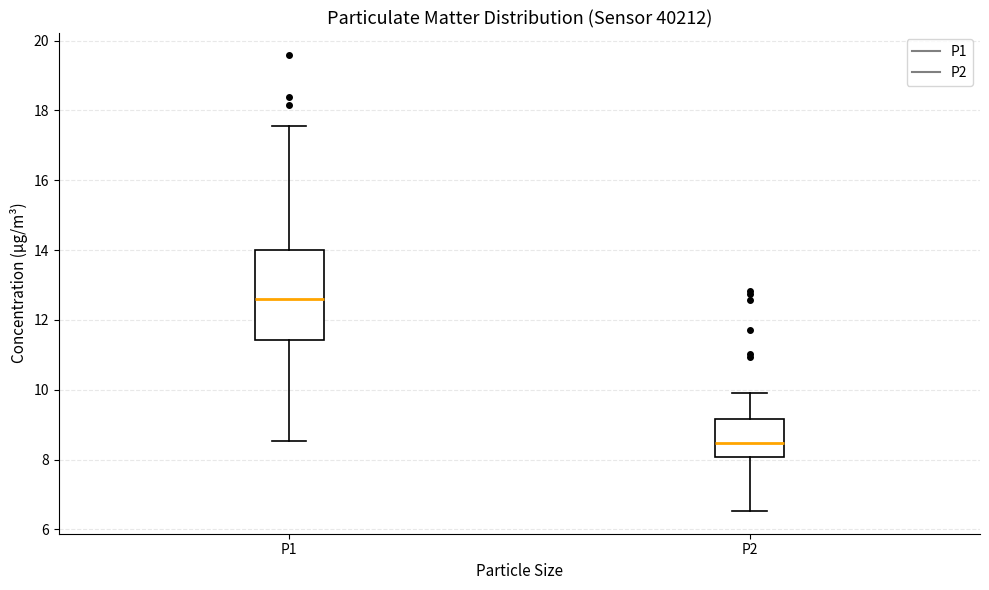

Reading left to right, read every box against the y-axis: the position of its median line, the range the box covers, and the ends of its whiskers. The values are not printed on the chart, so give them approximately, as read against the axis.

P1: median 12.6, box 11.4 to 14.0, whiskers 8.6 to 17.6
P2: median 8.4, box 8.0 to 9.2, whiskers 6.6 to 10.0